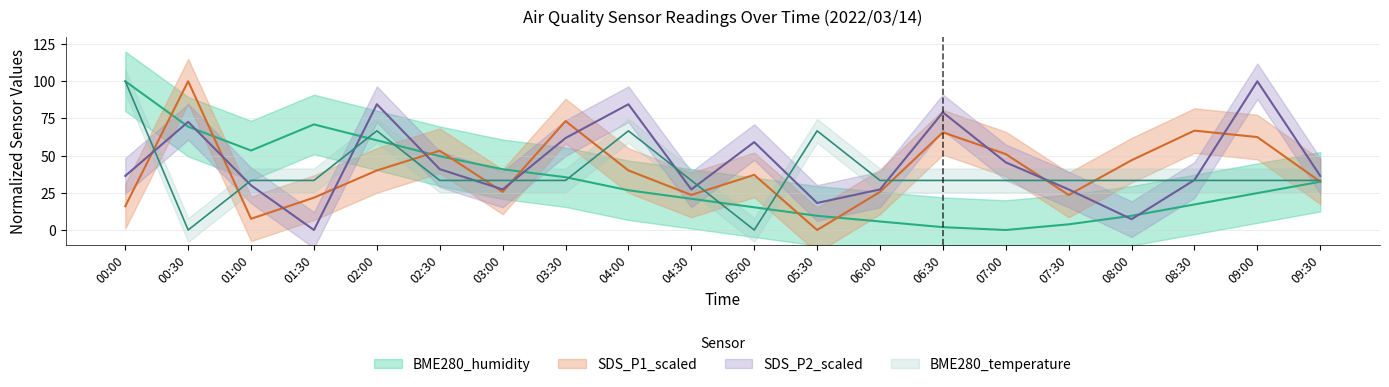

Reading left to right, what are all the values shown in this chart?

BME280_humidity: 00:00=100.0	00:30=69.5	01:00=53.4	01:30=71.0	02:00=60.3	02:30=49.6	03:00=40.8	03:30=35.5	04:00=26.7	04:30=21.0	05:00=15.3	05:30=9.5	06:00=5.7	06:30=1.9	07:00=0.0	07:30=3.8	08:00=9.5	08:30=17.2	09:00=24.8	09:30=32.4
SDS_P1_scaled: 00:00=16.0	00:30=100.0	01:00=7.6	01:30=21.7	02:00=40.0	02:30=53.3	03:00=25.6	03:30=73.2	04:00=40.0	04:30=23.6	05:00=37.1	05:30=0.0	06:00=25.6	06:30=65.7	07:00=51.0	07:30=23.6	08:00=46.9	08:30=66.8	09:00=62.5	09:30=32.5
SDS_P2_scaled: 00:00=36.4	00:30=72.7	01:00=30.0	01:30=0.0	02:00=84.5	02:30=40.9	03:00=27.3	03:30=61.8	04:00=84.5	04:30=27.3	05:00=59.1	05:30=18.2	06:00=27.3	06:30=79.1	07:00=45.5	07:30=27.3	08:00=7.3	08:30=33.6	09:00=100.0	09:30=36.4
Signal_shifted: 00:00=100.0	00:30=0.0	01:00=33.3	01:30=33.3	02:00=66.7	02:30=33.3	03:00=33.3	03:30=33.3	04:00=66.7	04:30=33.3	05:00=0.0	05:30=66.7	06:00=33.3	06:30=33.3	07:00=33.3	07:30=33.3	08:00=33.3	08:30=33.3	09:00=33.3	09:30=33.3